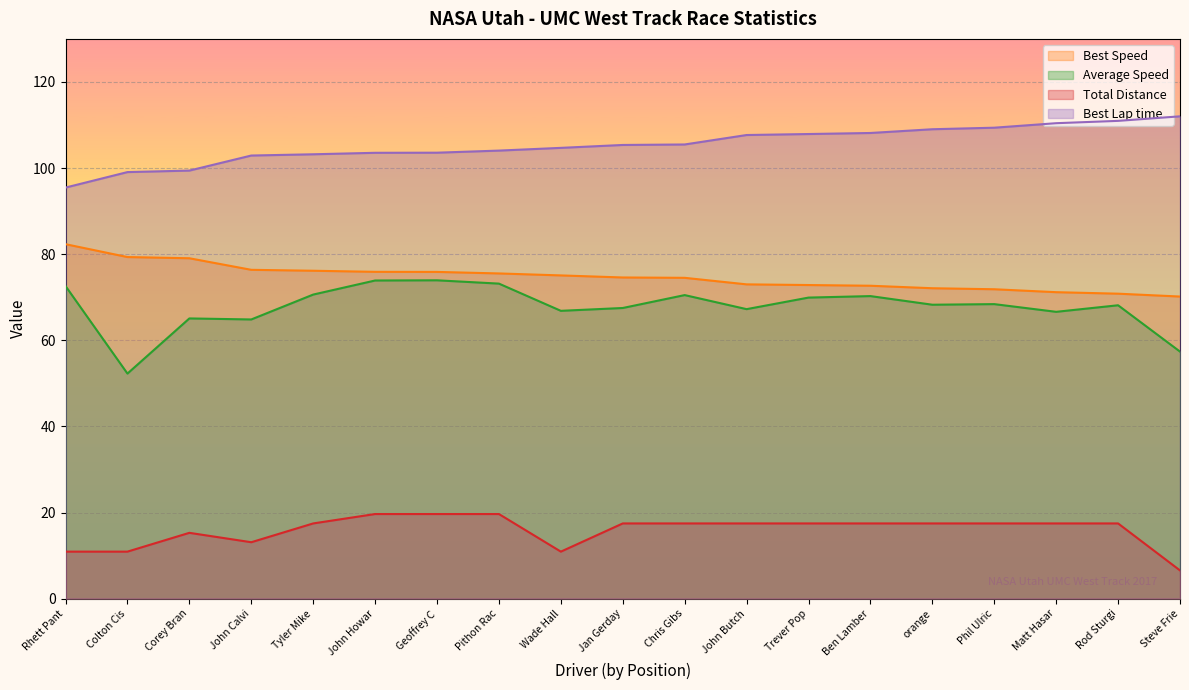

How many values in the Best Lap time series exceed 105?

10